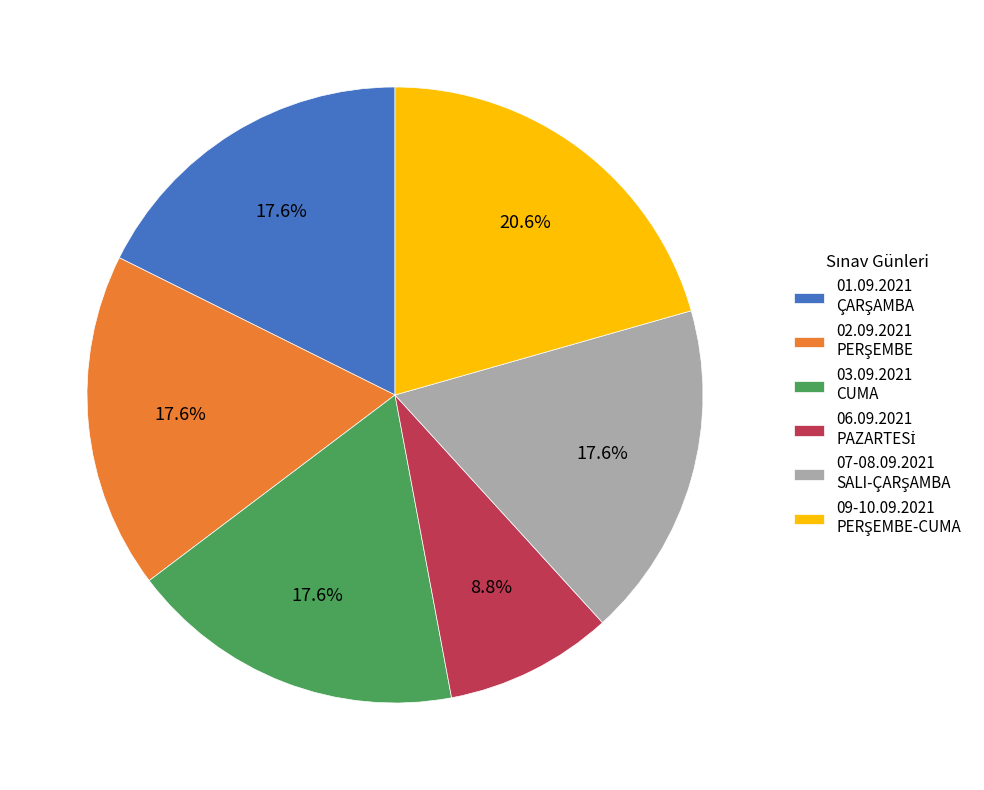

How many segments does this pie chart have?

6